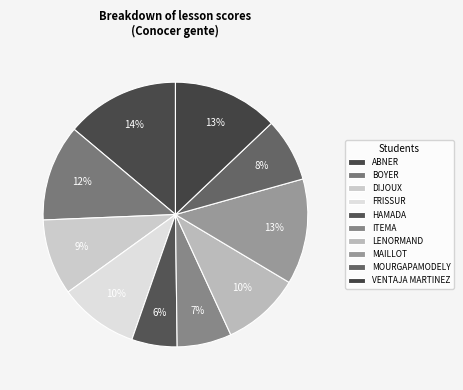

Count the number of slices in the pie.

10